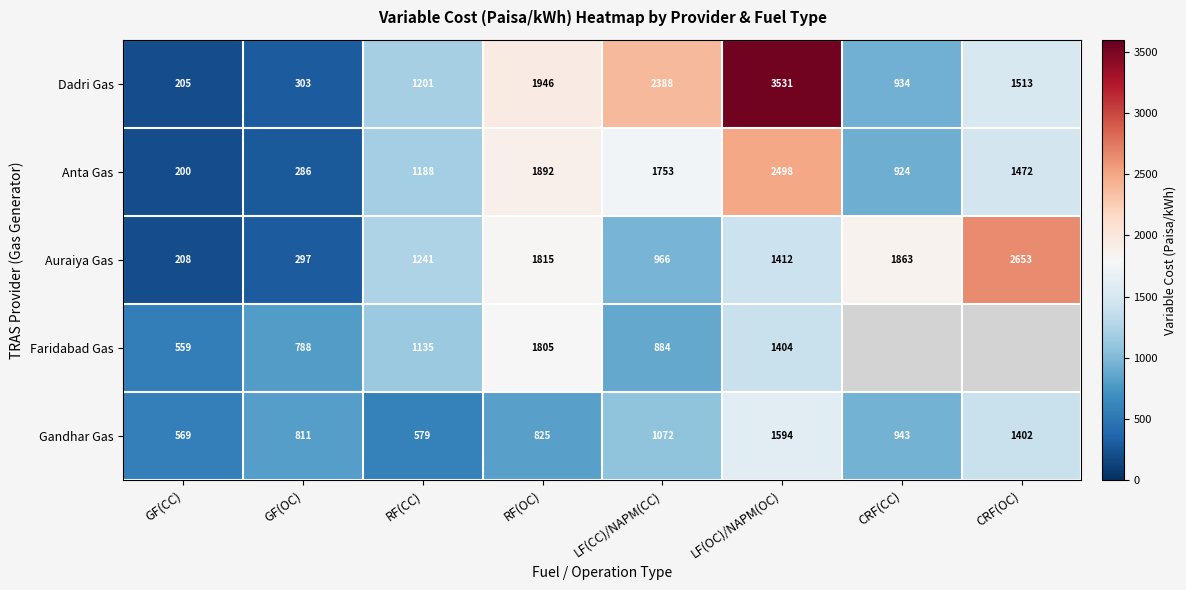

Between RF(OC) and LF(OC)/NAPM(OC), which series saw the biggest shift?

Dadri Gas